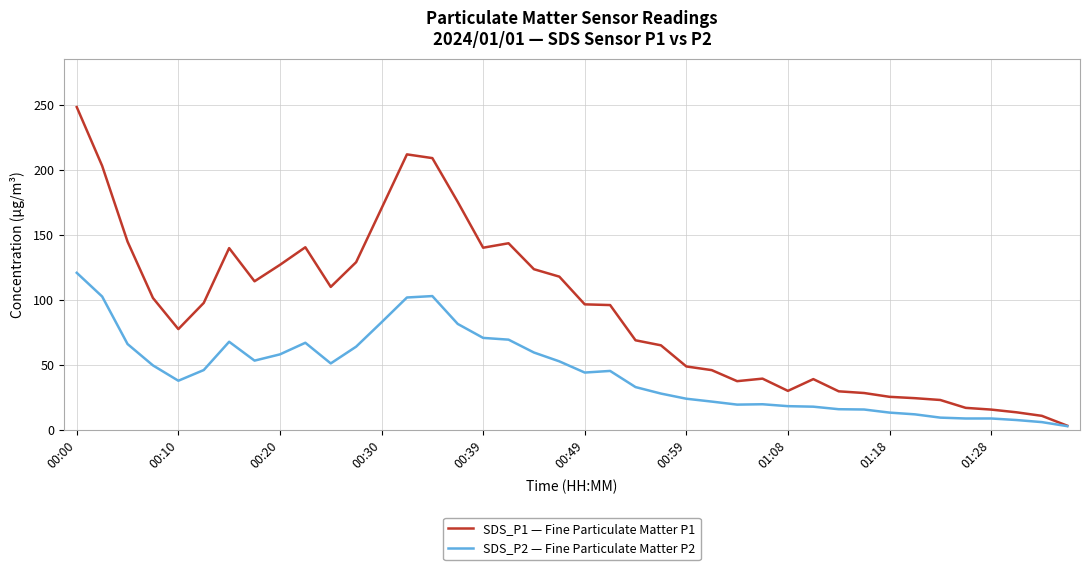

What is the maximum value for SDS_P2 — Fine Particulate Matter P2?

120.9